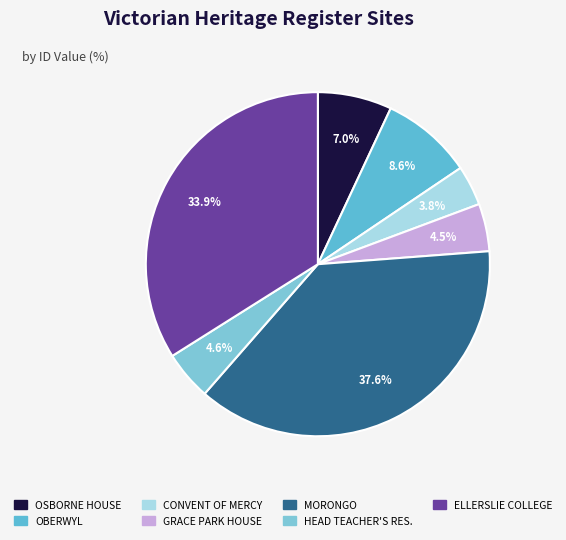

How many segments does this pie chart have?

7